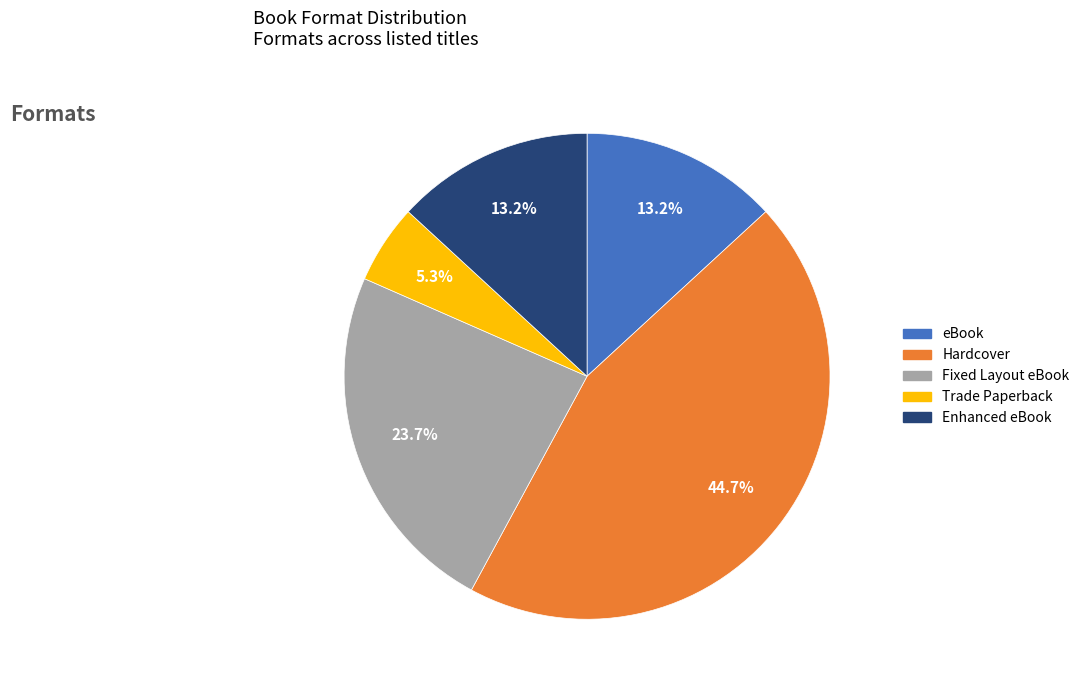

What portion of the pie excludes eBook?

86.8%